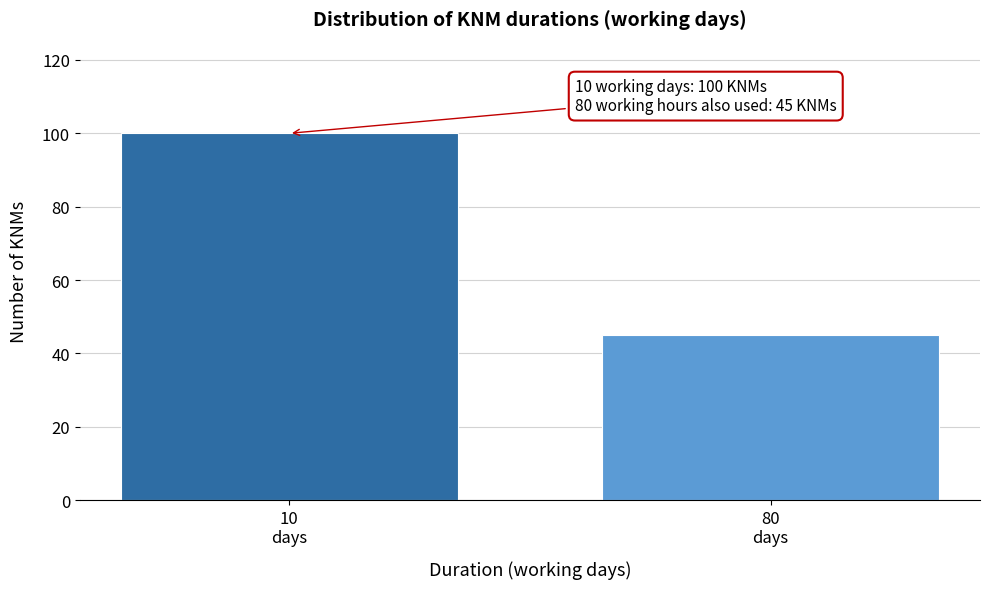

Reading left to right, transcribe all the data shown in this chart.

100	45